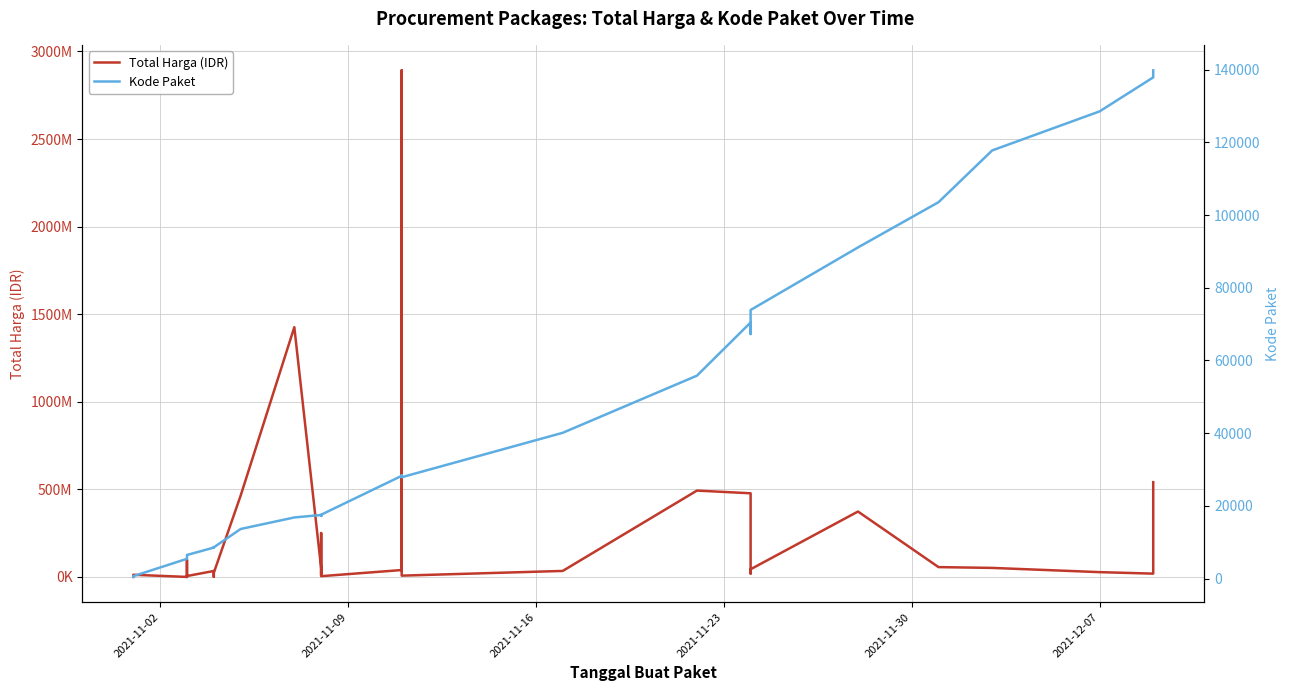

The value of Total Harga (IDR) at 2021-12-07 is 27412000. True or false?

True